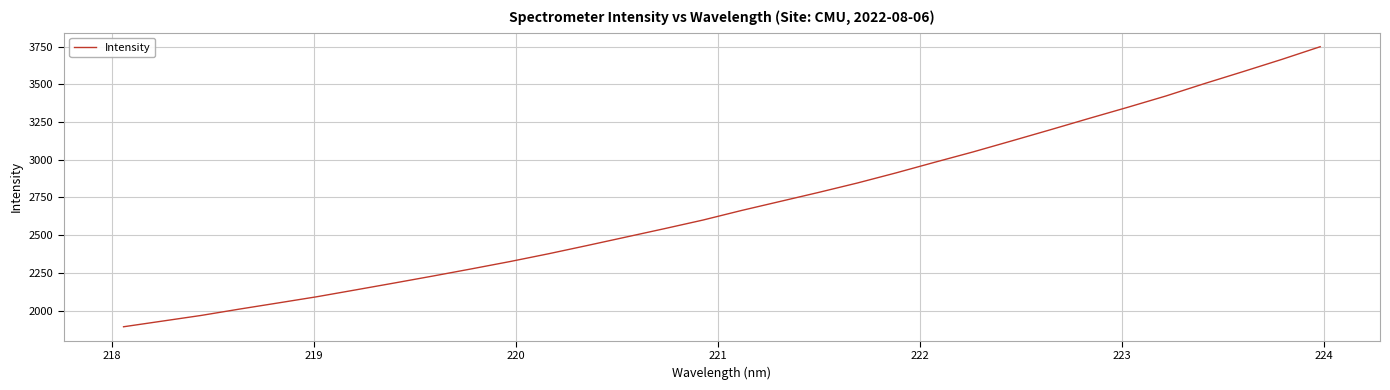

True or false: the data has more than 0 interior local peaks.

False